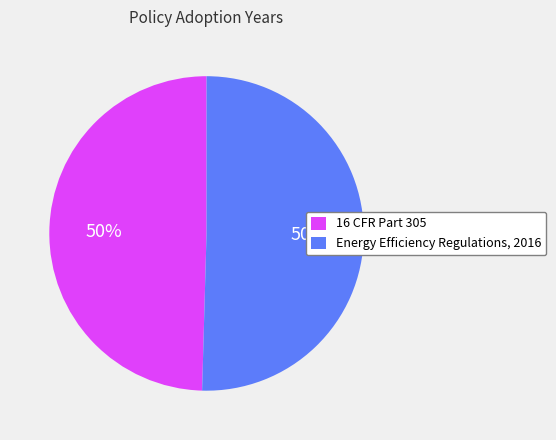

To the nearest percent, what percentage of the pie is 16 CFR Part 305?

50%